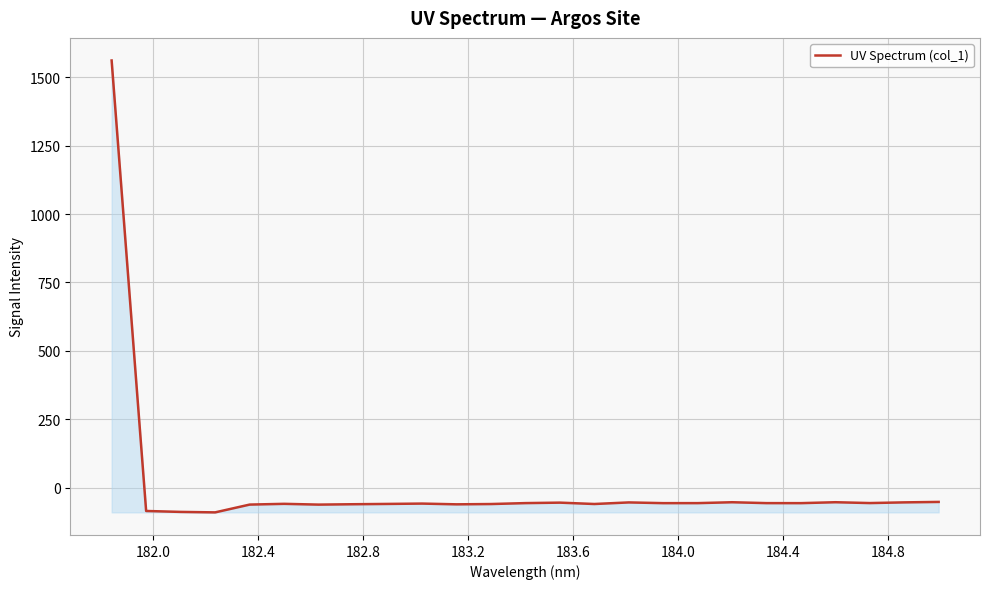

What is the greatest value displayed?

1561.8